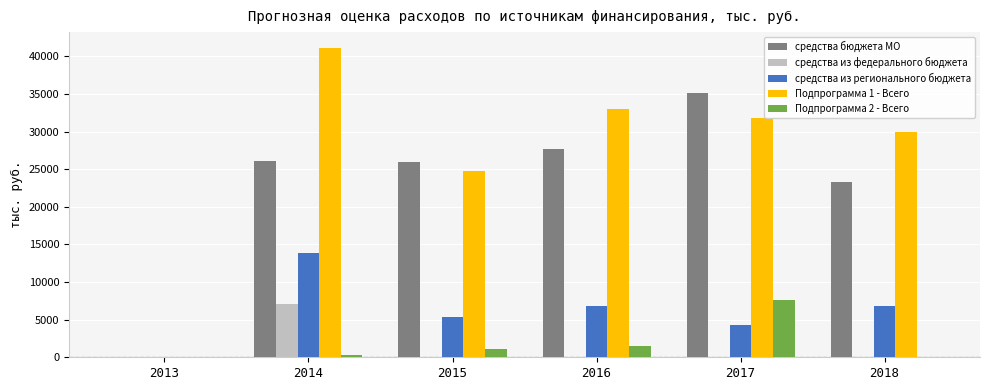

How many groups of bars are there?

6